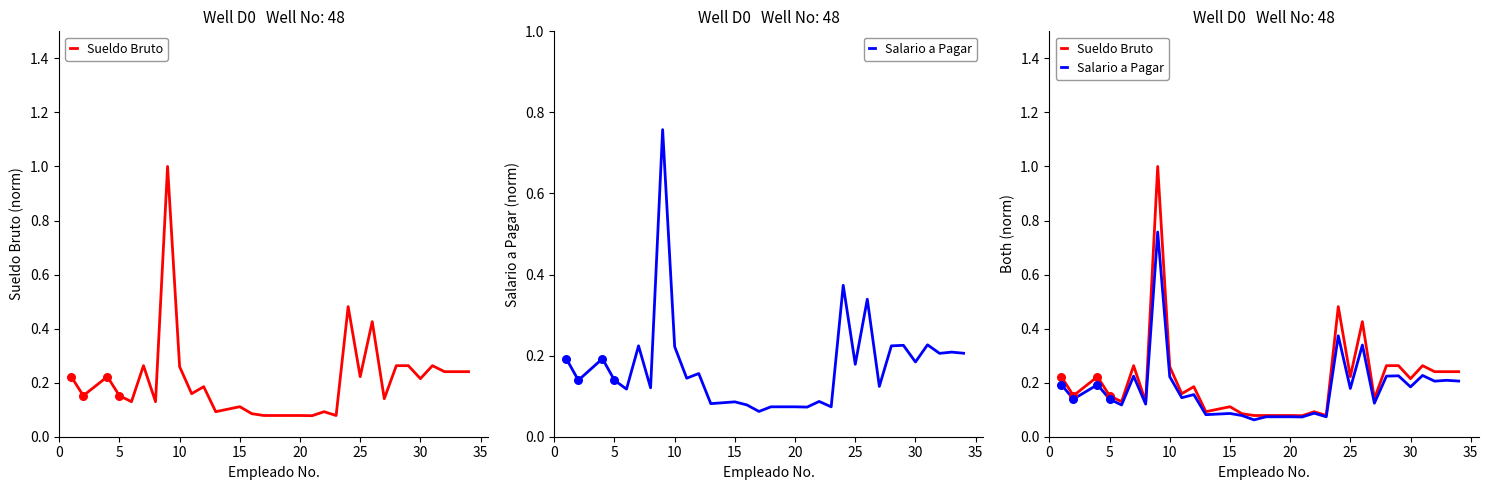

At how many categories does at least one series exceed 0?

32